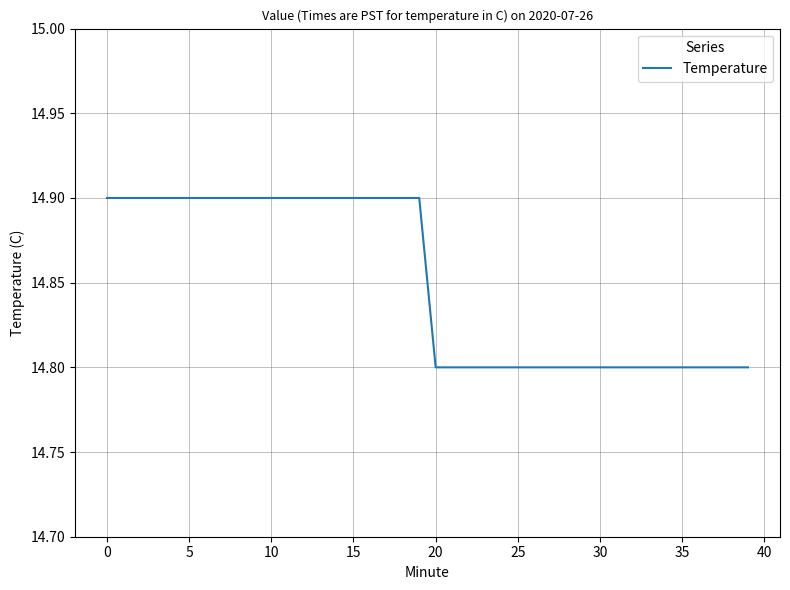

What is the maximum value shown in the chart?

14.9